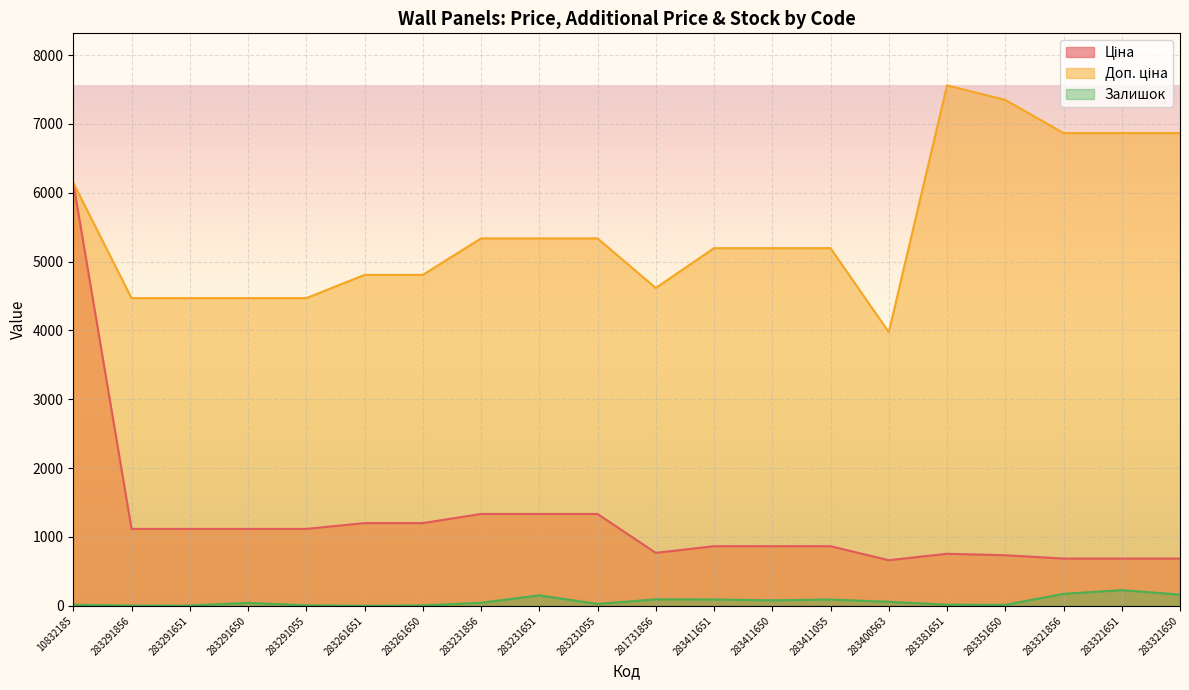

What are all the series names shown in the legend?

Ціна, Доп. ціна, Залишок